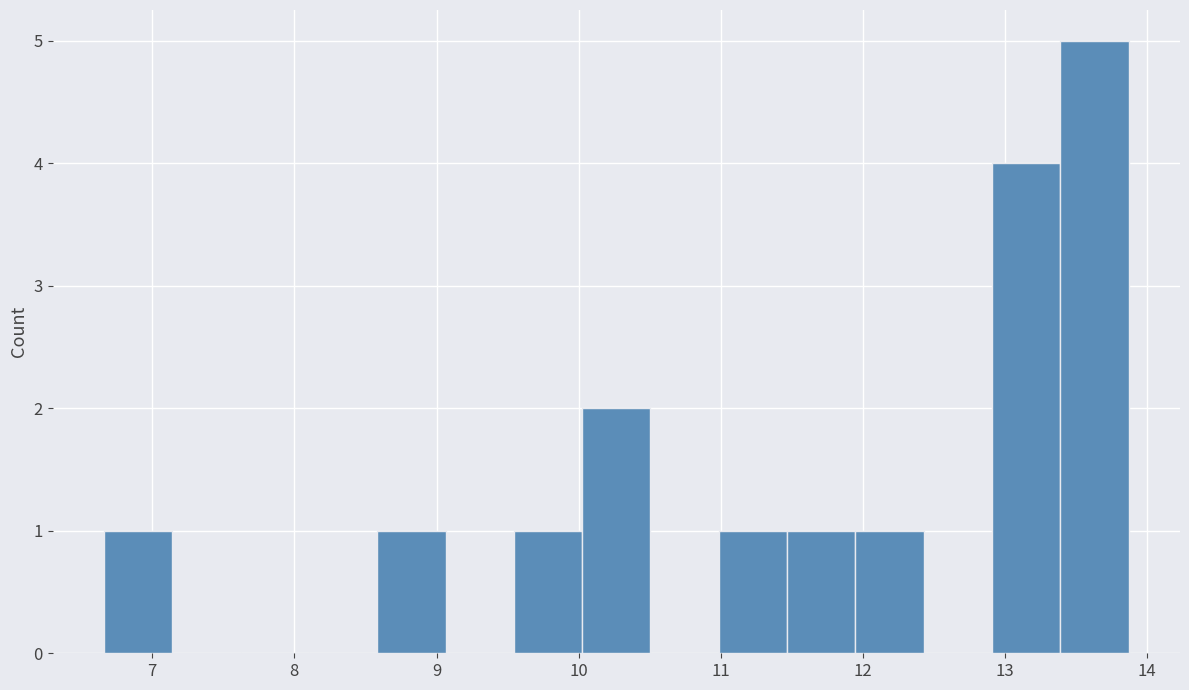

Reading left to right, list every bar in this chart as the range it spans on the x-axis followed by its height. Neither the bar edges nor the heights are printed on the chart, so give them approximately, as read against the axes.

6.7 to 7.1: 1
7.1 to 7.6: 0
7.6 to 8.1: 0
8.1 to 8.6: 0
8.6 to 9.1: 1
9.1 to 9.5: 0
9.5 to 10.0: 1
10.0 to 10.5: 2
10.5 to 11.0: 0
11.0 to 11.5: 1
11.5 to 11.9: 1
11.9 to 12.4: 1
12.4 to 12.9: 0
12.9 to 13.4: 4
13.4 to 13.9: 5